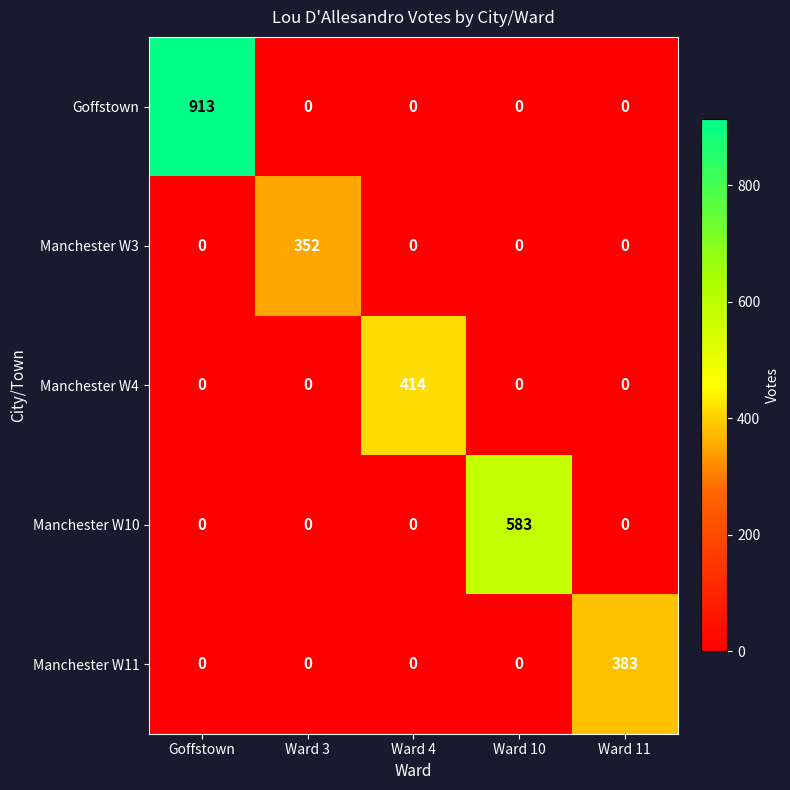

The value of Goffstown at Ward 10 is -414. True or false?

False